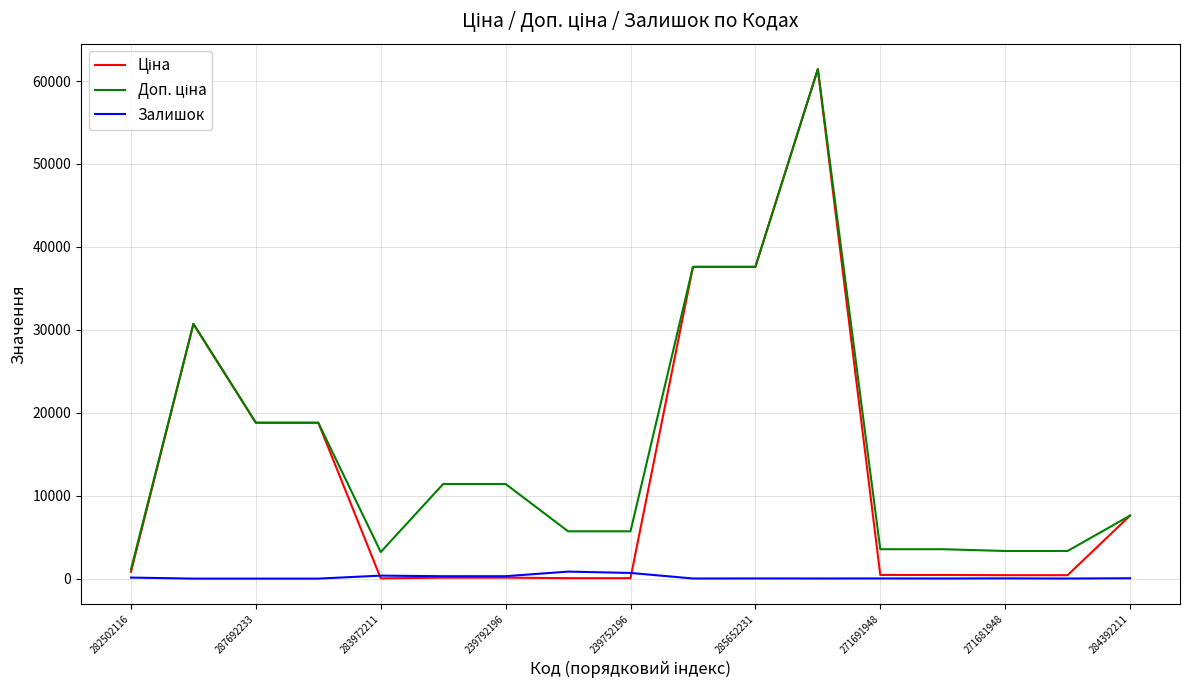

What is the greatest value displayed?

61434.3